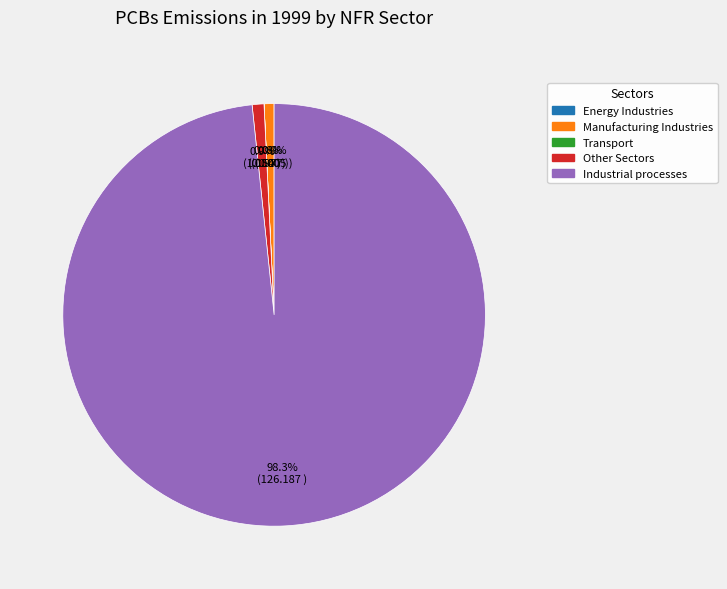

Is there any slice that represents more than half of the pie?

Yes